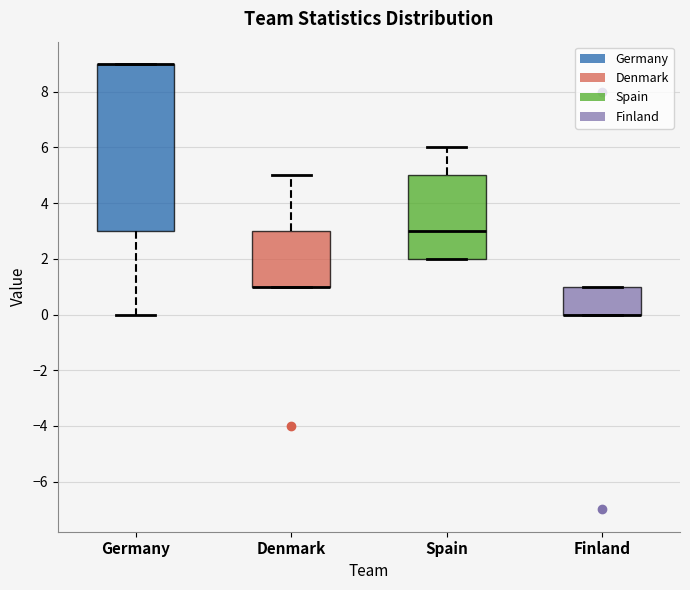

Reading left to right, transcribe this box plot: for each box, give where its median line is, the range the box spans, and where its two whiskers end, as read against the y-axis. The values are not printed on the chart, so give them approximately, as read against the axis.

Germany: median 9 (drawn on the box's upper edge), box 3 to 9, whiskers 0 to 9
Denmark: median 1 (drawn on the box's lower edge), box 1 to 3, whiskers 1 to 5
Spain: median 3, box 2 to 5, whiskers 2 to 6
Finland: median 0 (drawn on the box's lower edge), box 0 to 1, whiskers 0 to 1